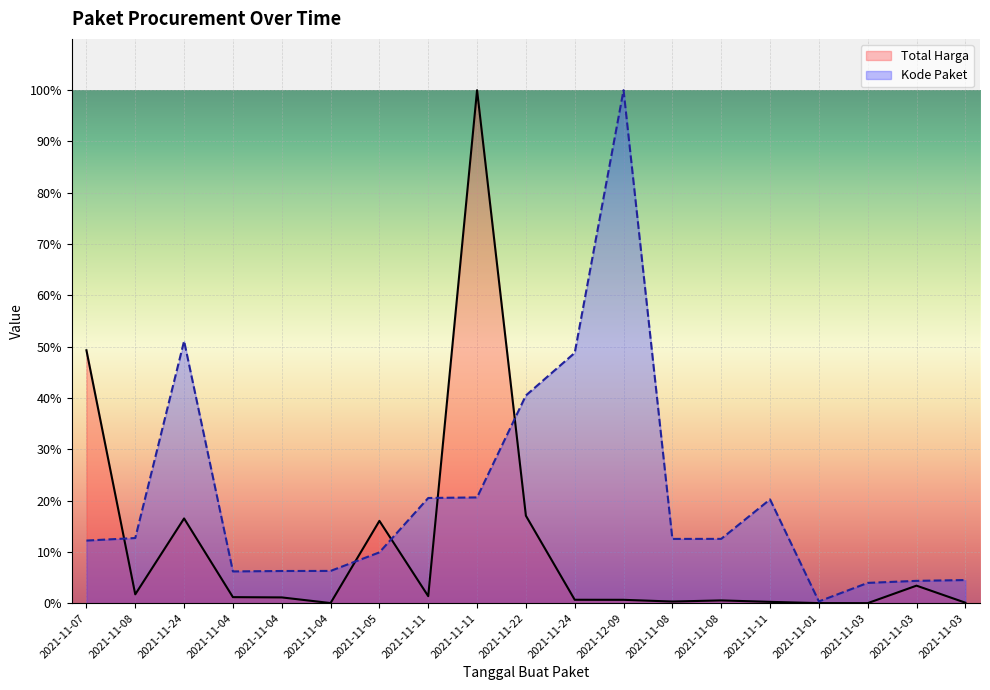

After their last crossing, which series has the higher values: Kode Paket or Total Harga?

Kode Paket